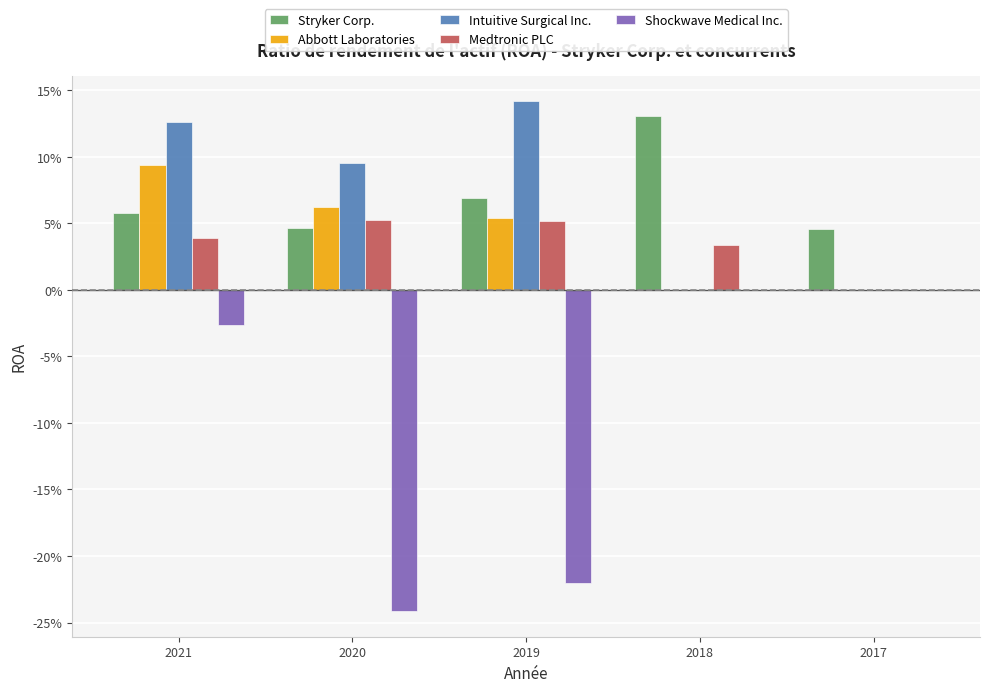

What are all the series names shown in the legend?

Stryker Corp., Abbott Laboratories, Intuitive Surgical Inc., Medtronic PLC, Shockwave Medical Inc.